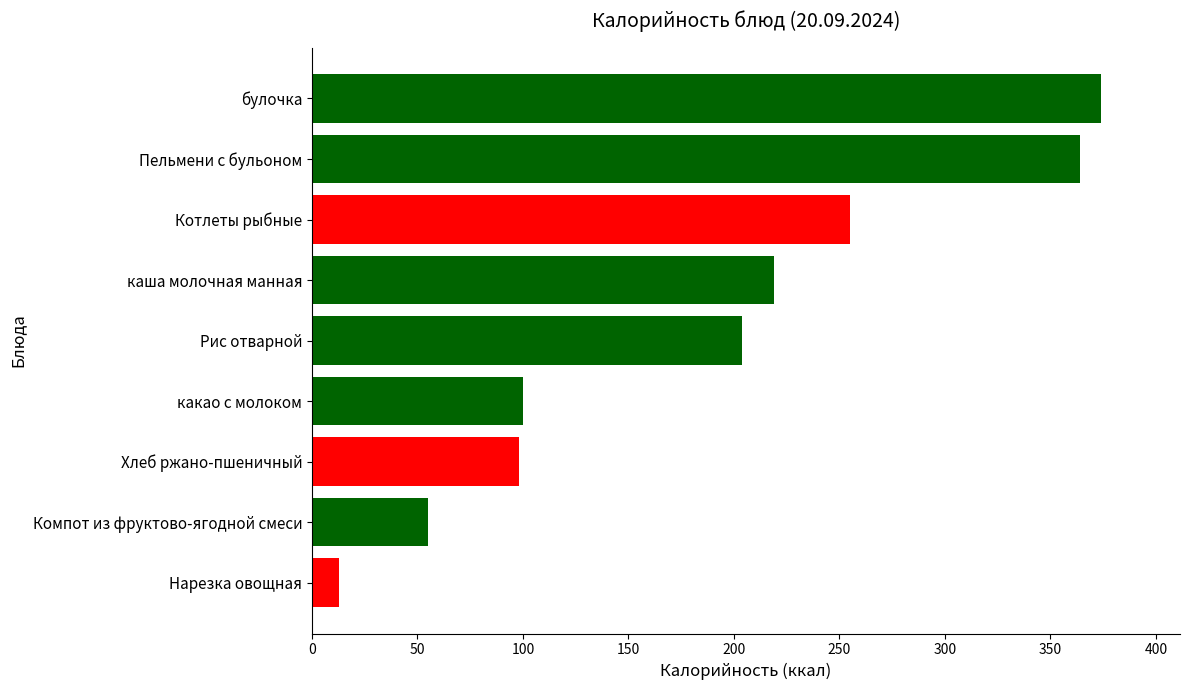

What is the smallest value displayed?

13